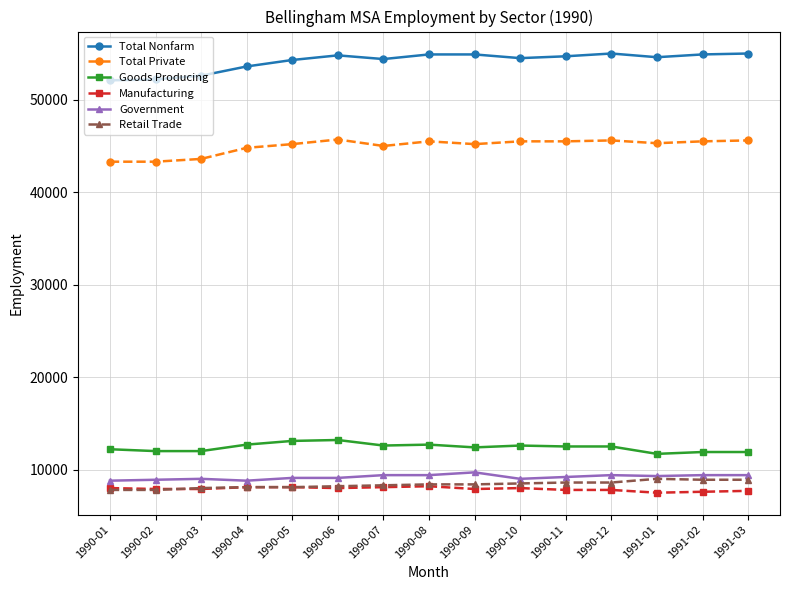

True or false: Goods Producing and Retail Trade cross at least once.

False